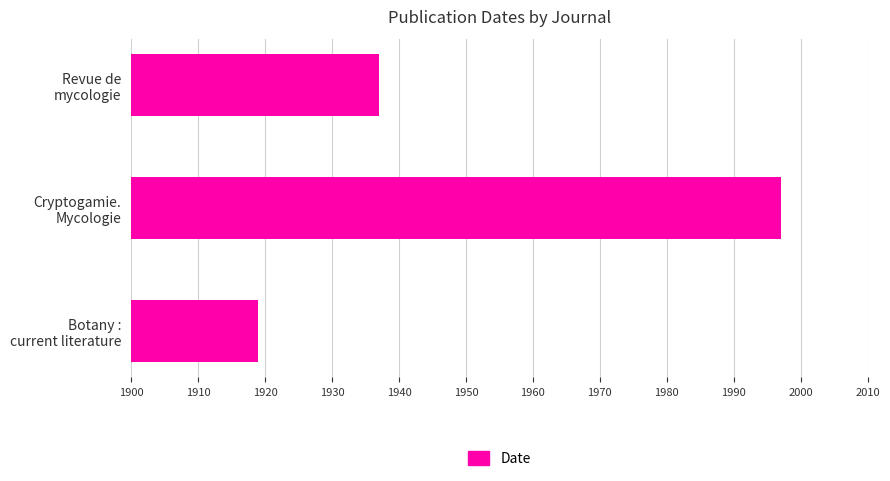

What is the average value?

1951